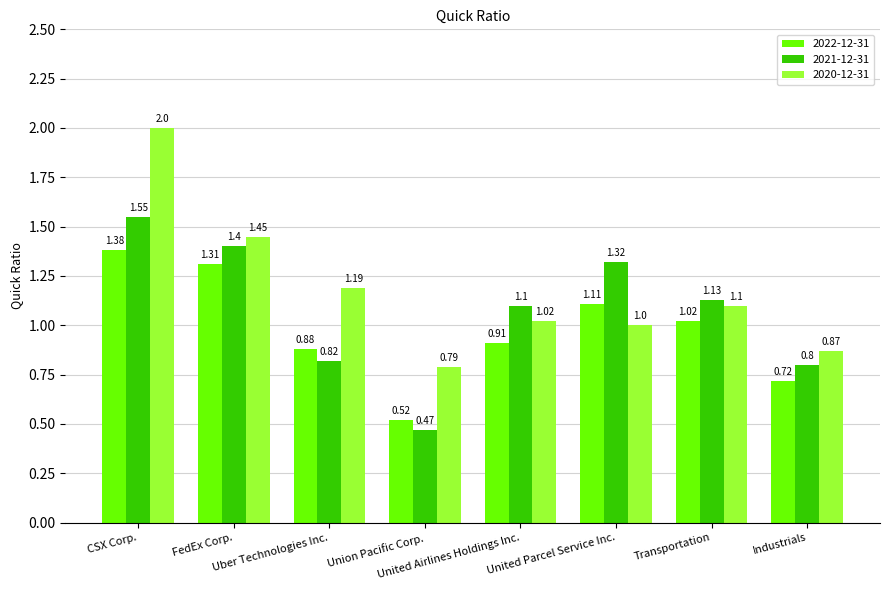

Which series has the widest spread of values?

2020-12-31